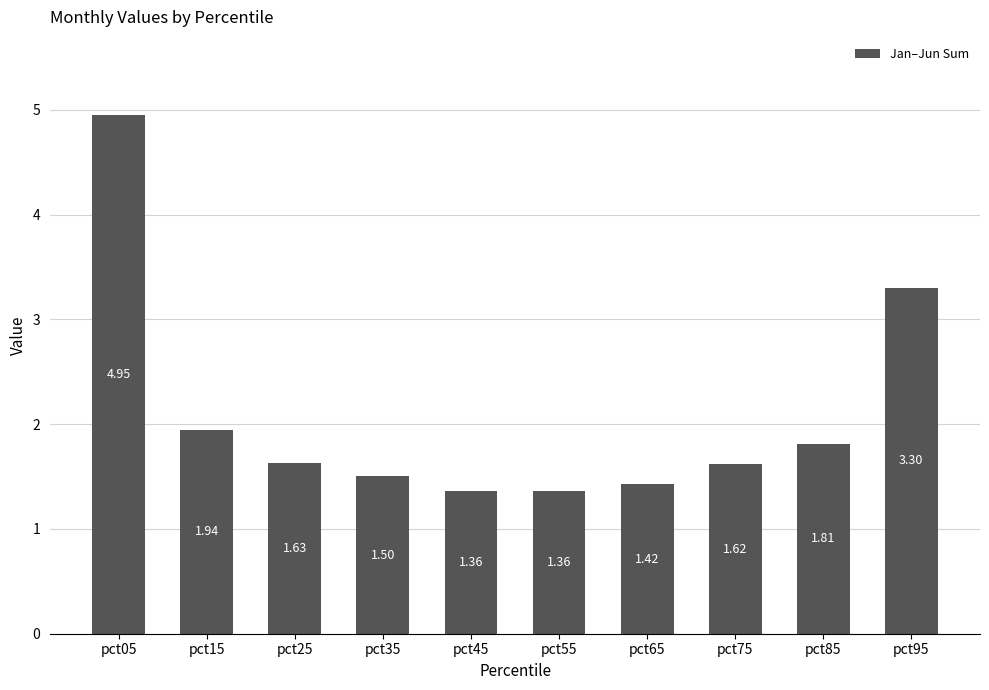

What is the difference between the values at pct05 and pct75?

3.3